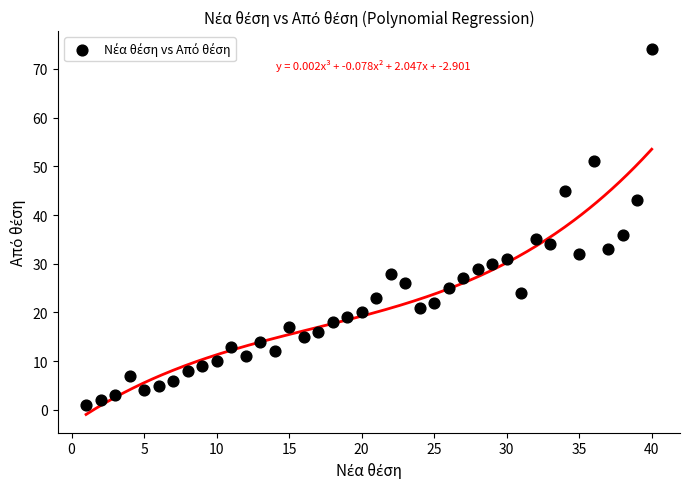

What is the range of Y values (max minus min)?

73